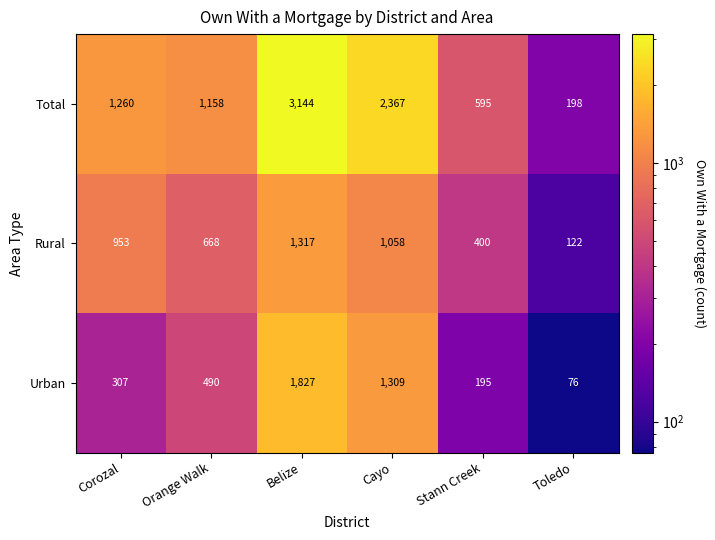

What is the total value across all series at Cayo?

4734